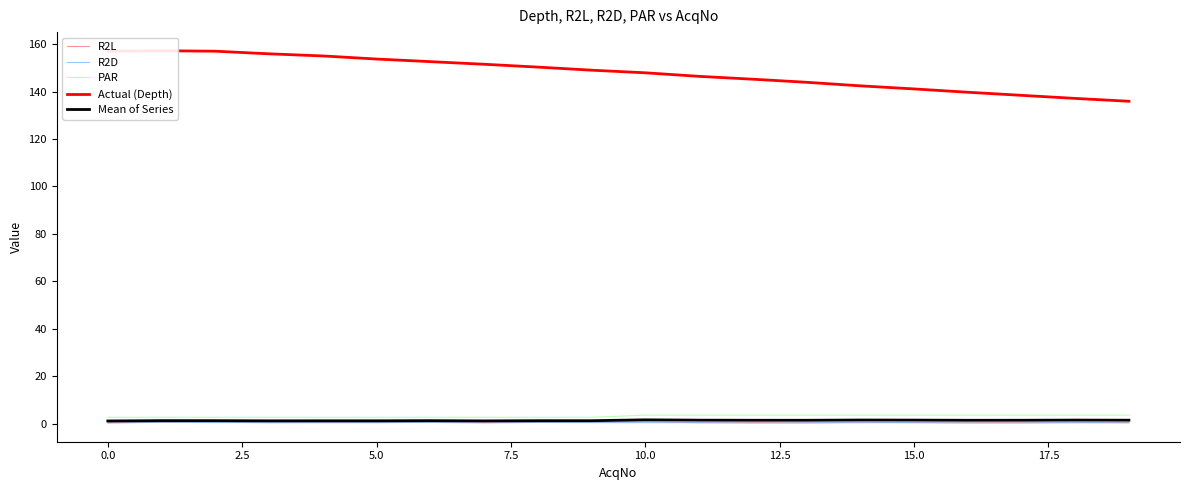

Is it true that Mean of Series equals 1.1 at 0.0?

True